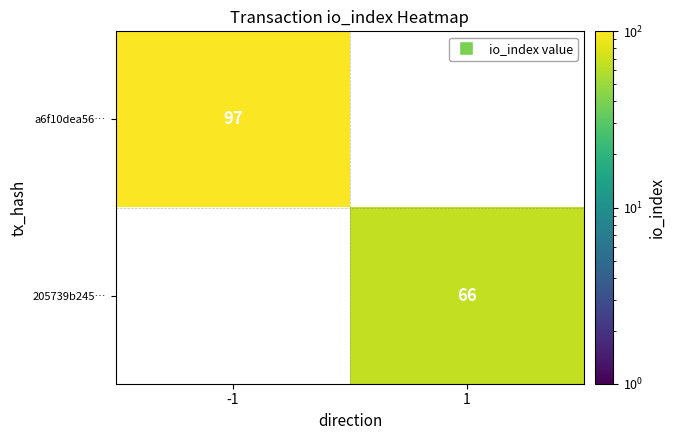

Is it true that 205739b245… equals 45 at 1?

False